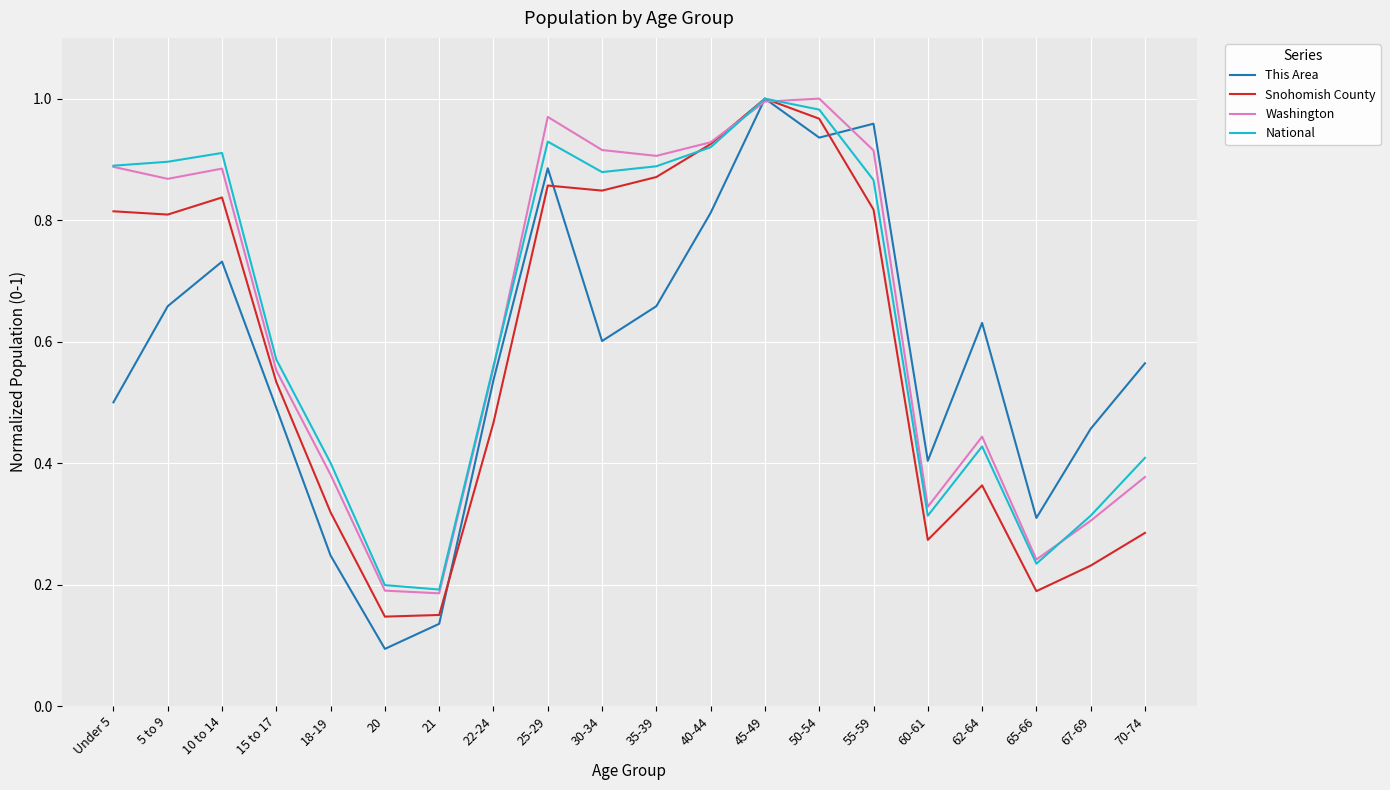

The value of This Area at 5 to 9 is 0.3. True or false?

False